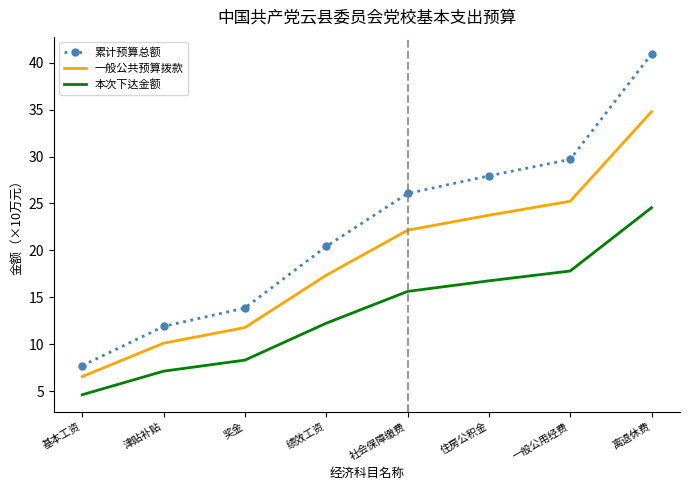

What position from the left is 住房公积金?

6